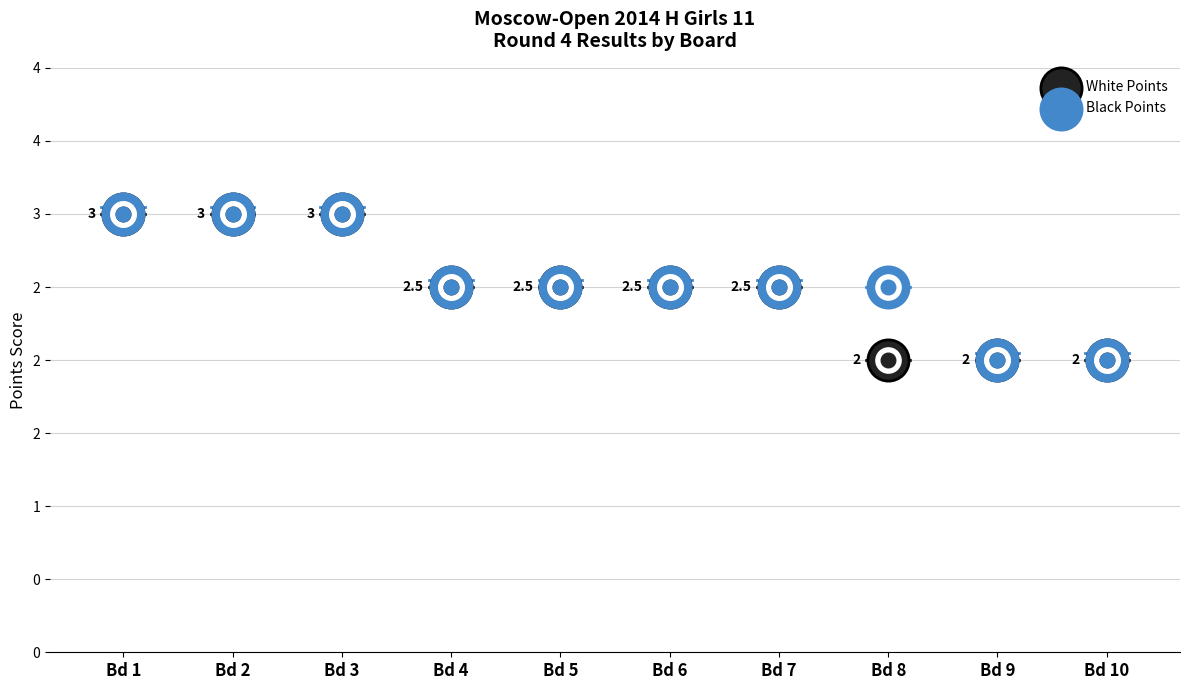

What are all the series names shown in the legend?

White Points, Black Points